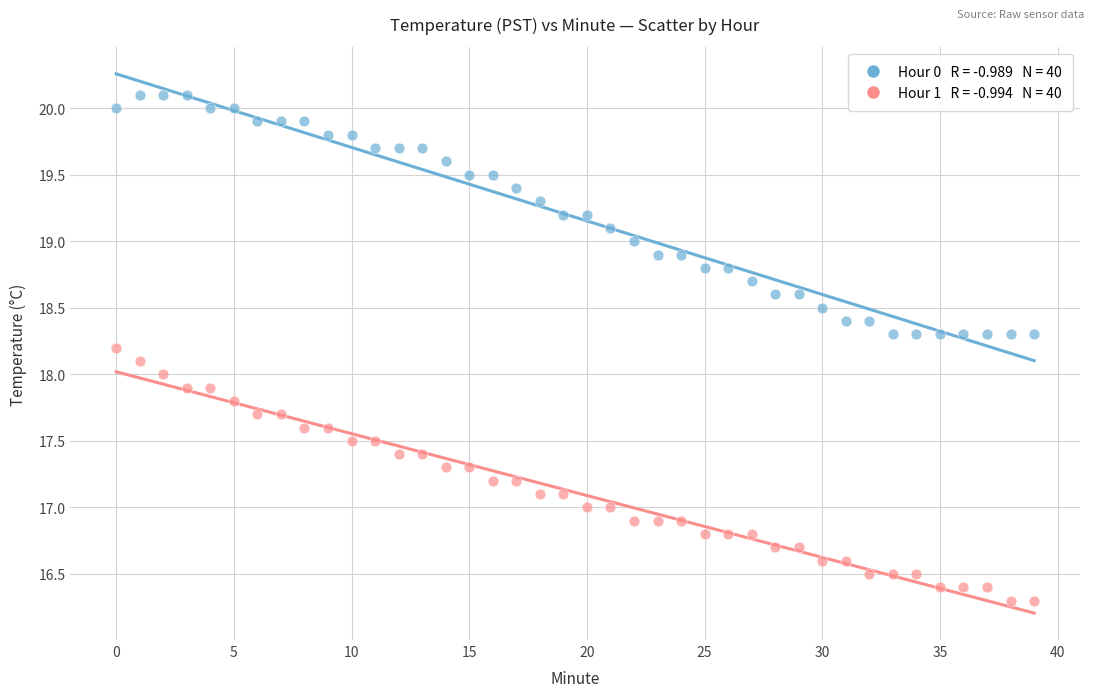

Across all data points, what is the range of Y values (max minus min)?

3.8